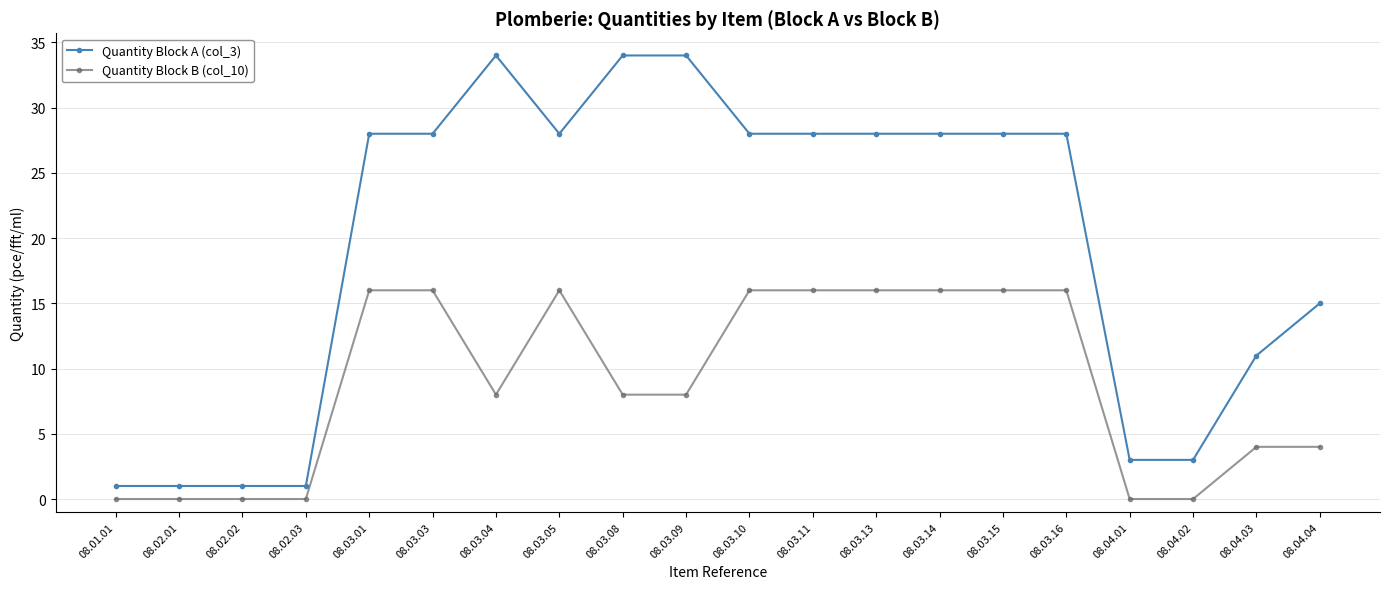

What is the label of the 18th point from the right?

08.02.02